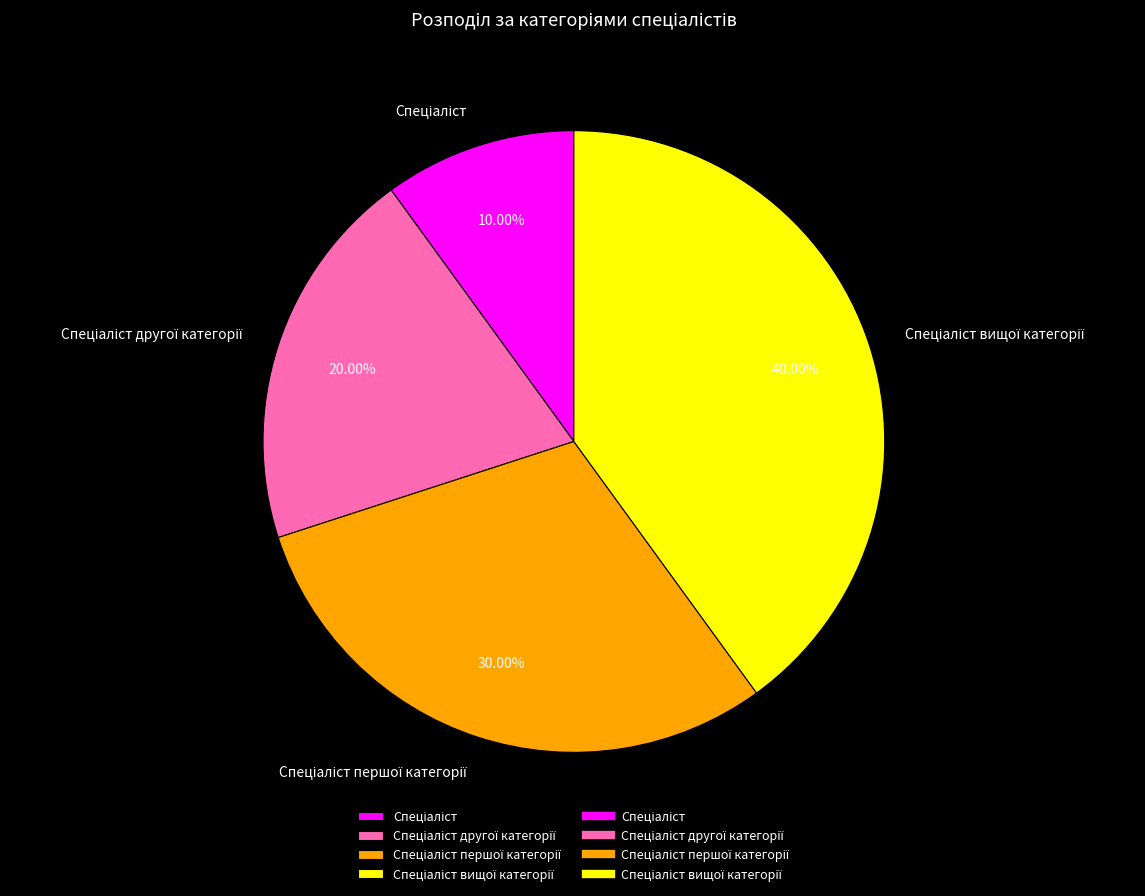

To the nearest percent, what is the difference between the largest and smallest slice percentages?

30%